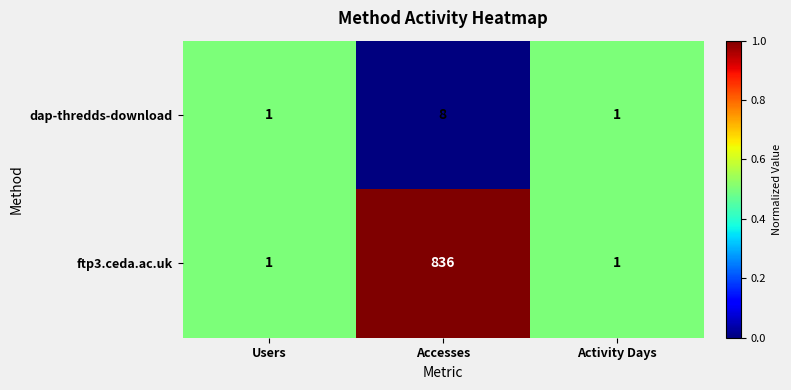

At which category is the sum across all series the highest?

Accesses